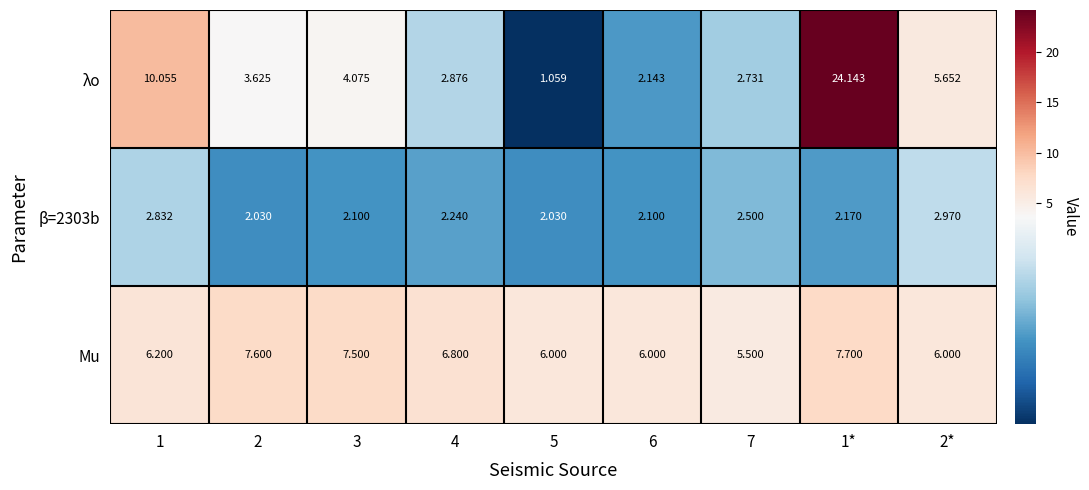

Between 1 and 1*, which series saw the biggest shift?

λo